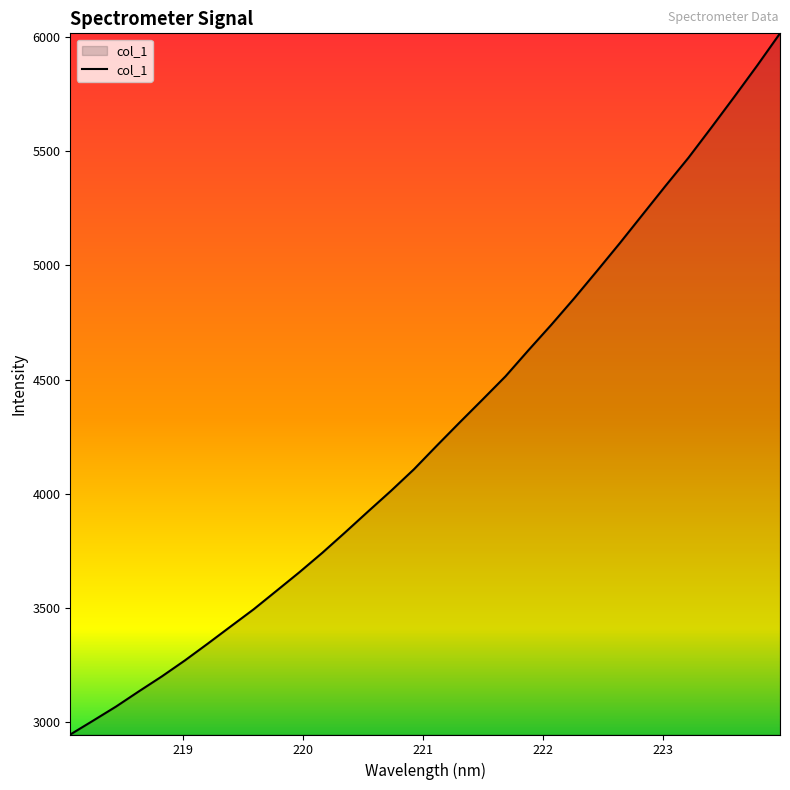

What is the maximum value shown in the chart?

6016.8